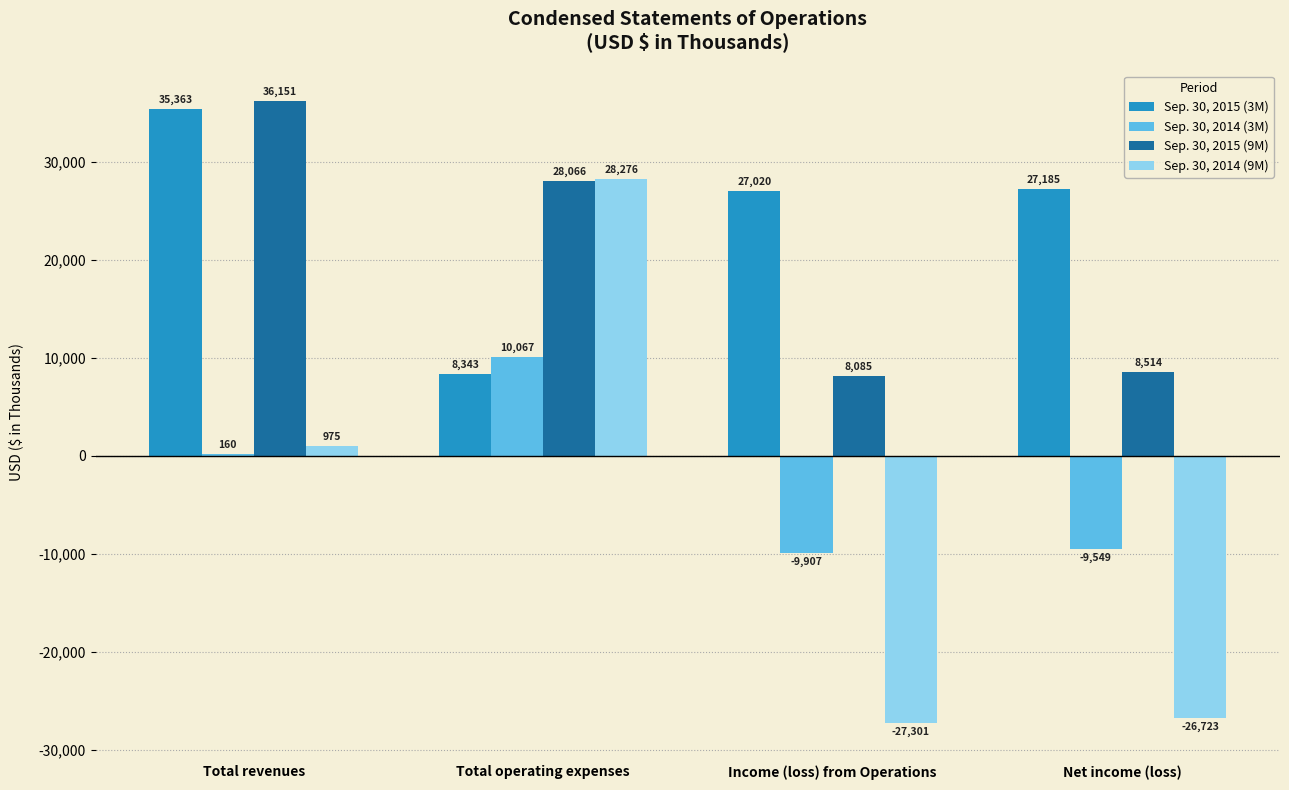

Count the number of categories in the chart.

4